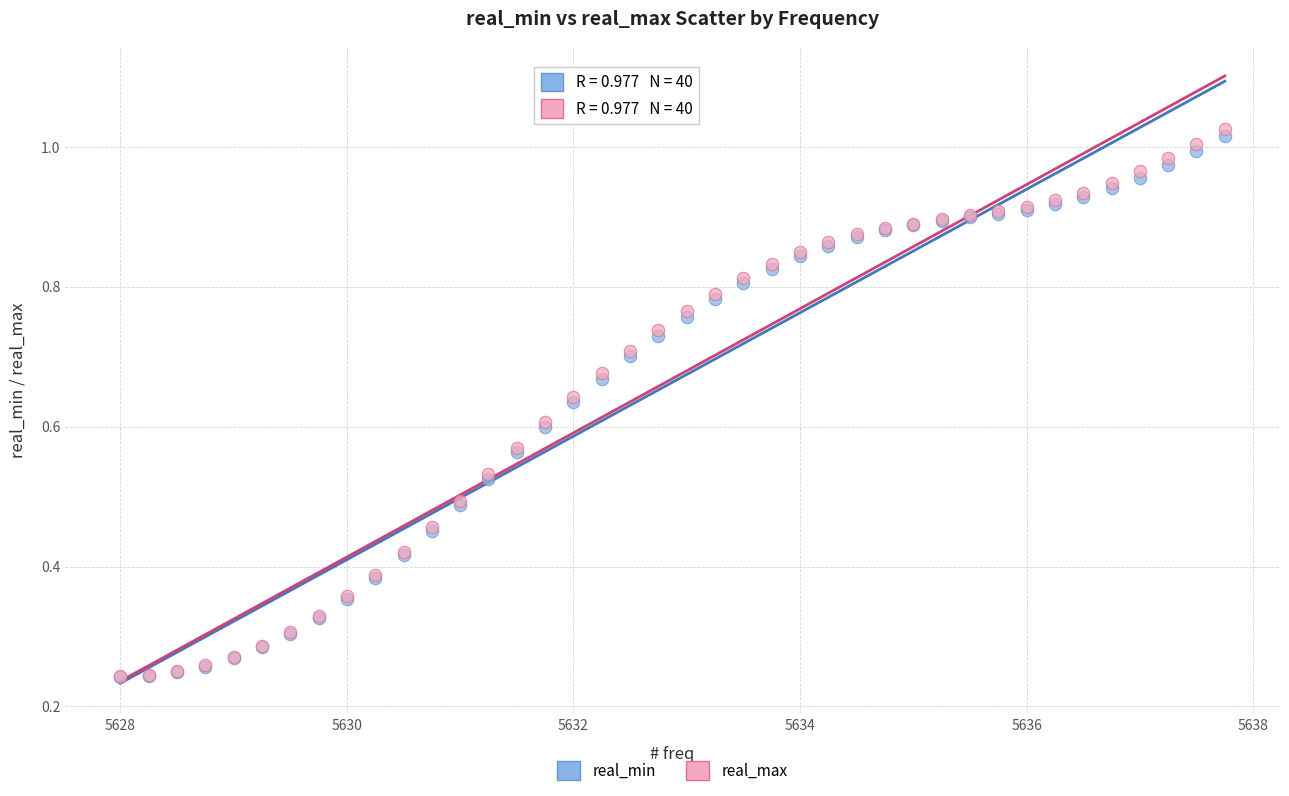

What are all the series names shown in the legend?

real_min, real_max